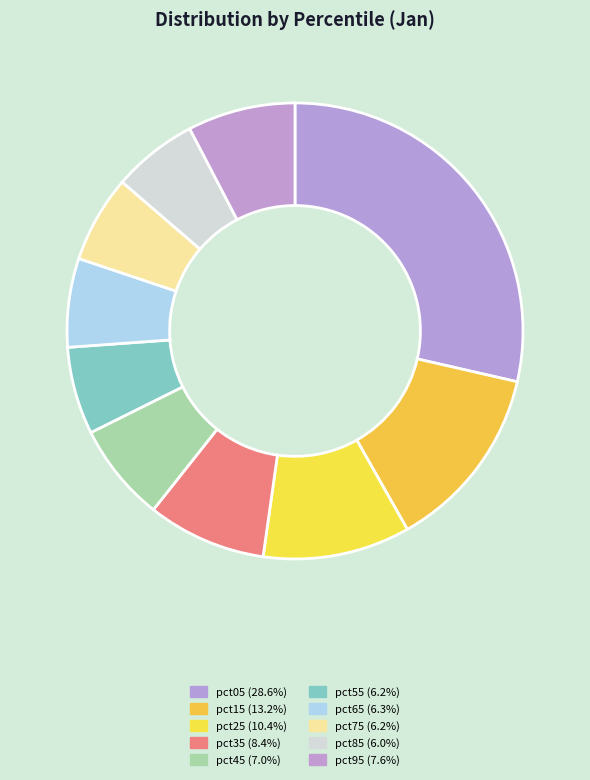

To the nearest percent, what is the difference between the largest and smallest slice percentages?

23%